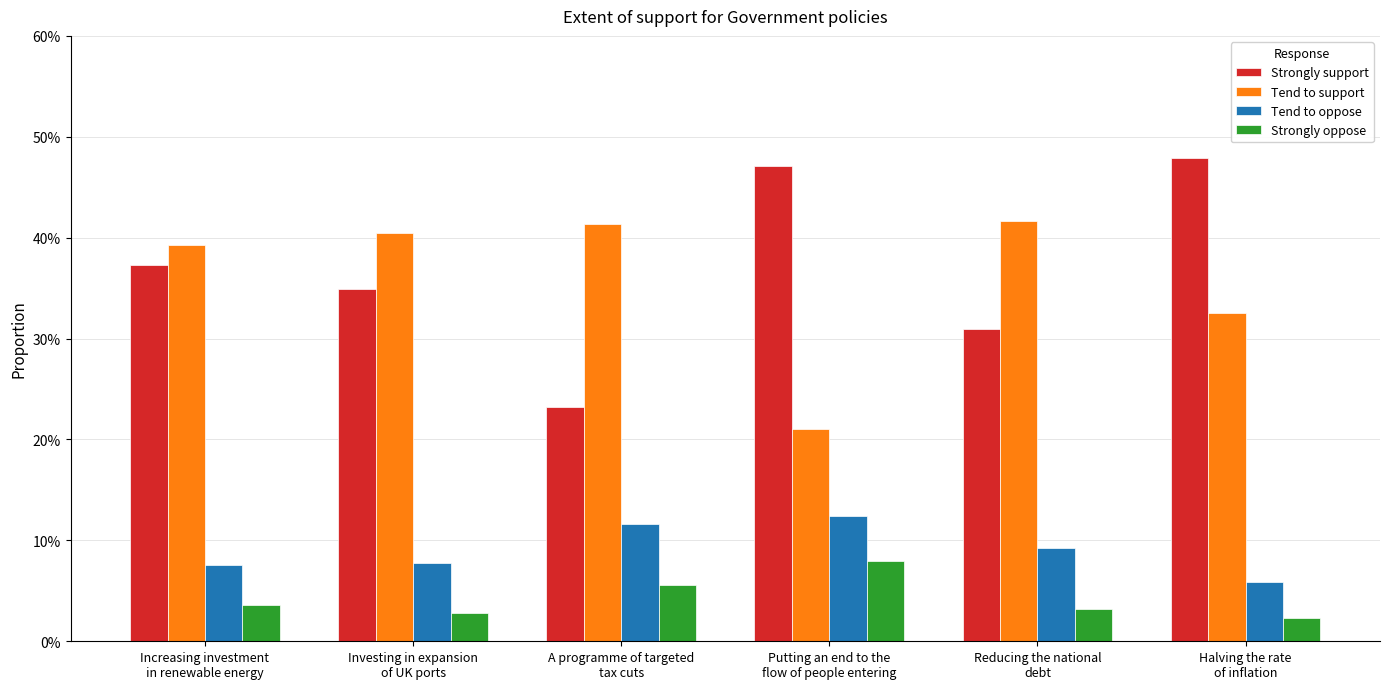

Does the chart contain any negative values?

No